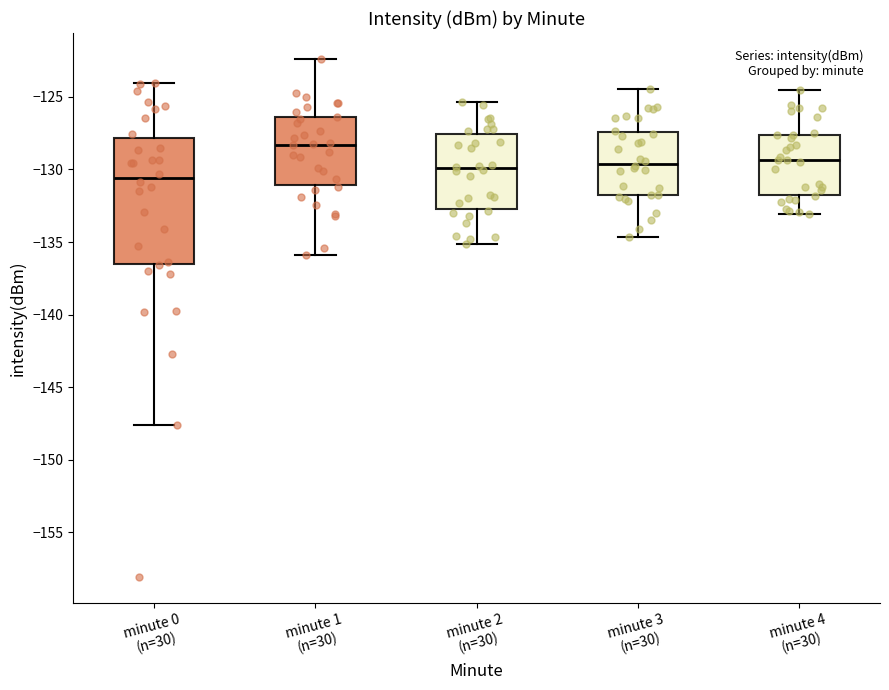

Reading left to right, transcribe this box plot: for each box, give where its median line is, the range the box spans, and where its two whiskers end, as read against the y-axis. The values are not printed on the chart, so give them approximately, as read against the axis.

minute 0 (n=30): median -130.5, box -136.5 to -128.0, whiskers -147.5 to -124.0
minute 1 (n=30): median -128.5, box -131.0 to -126.5, whiskers -136.0 to -122.5
minute 2 (n=30): median -130.0, box -133.0 to -127.5, whiskers -135.0 to -125.5
minute 3 (n=30): median -129.5, box -132.0 to -127.5, whiskers -134.5 to -124.5
minute 4 (n=30): median -129.5, box -131.5 to -127.5, whiskers -133.0 to -124.5